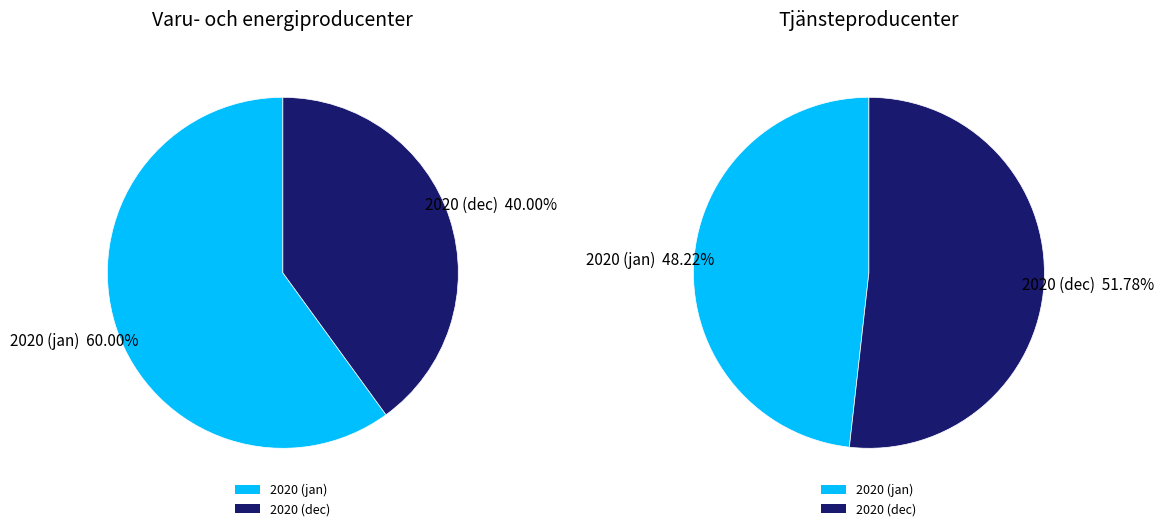

True or false: 2020 (jan) accounts for 71% of the total.

False